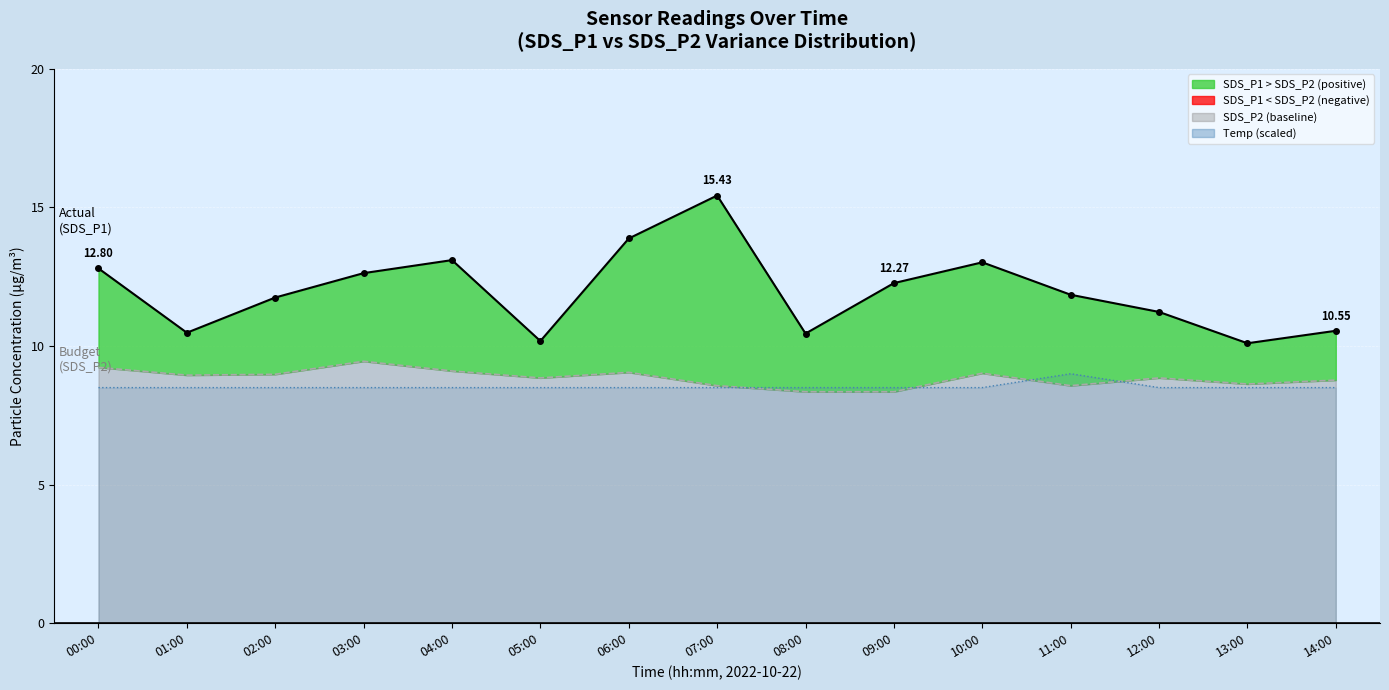

Where is the first local maximum for Temp line?

11:00